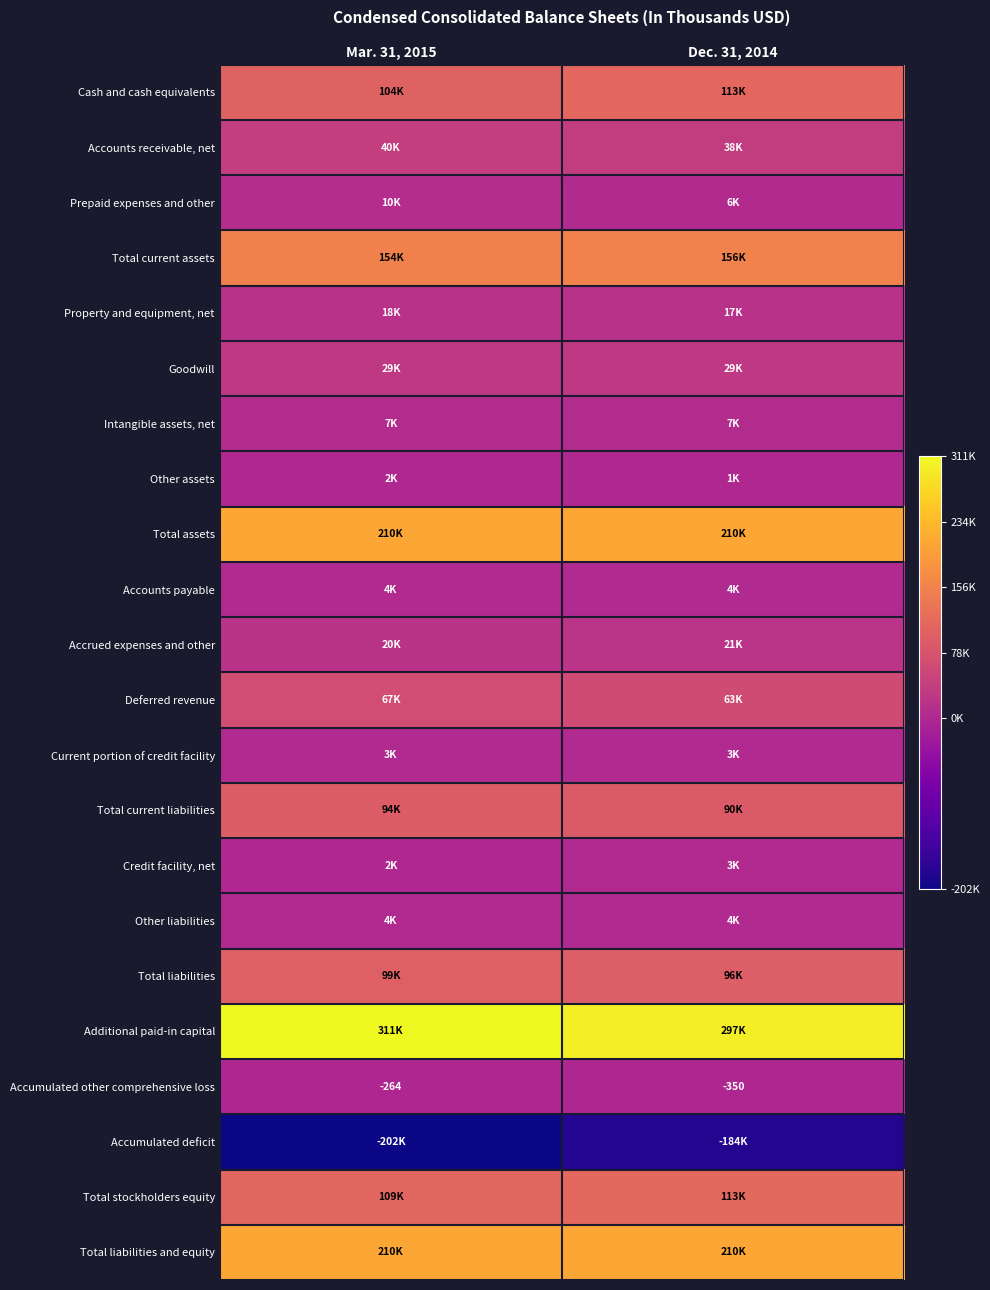

True or false: Accumulated other comprehensive loss has a value of -411 at Mar. 31, 2015.

False